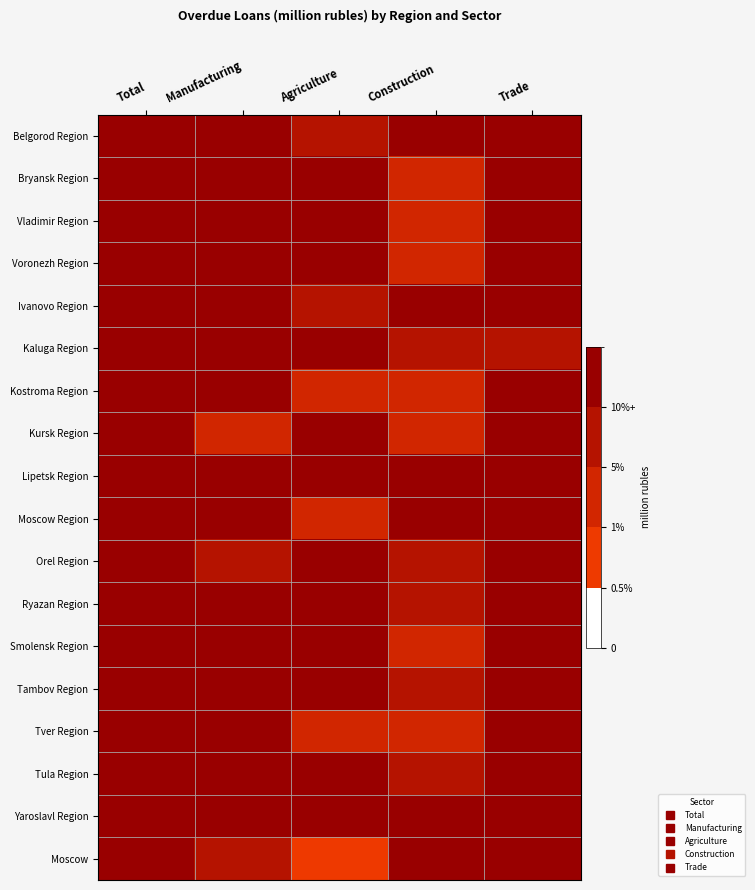

How many data points does each series have?

5